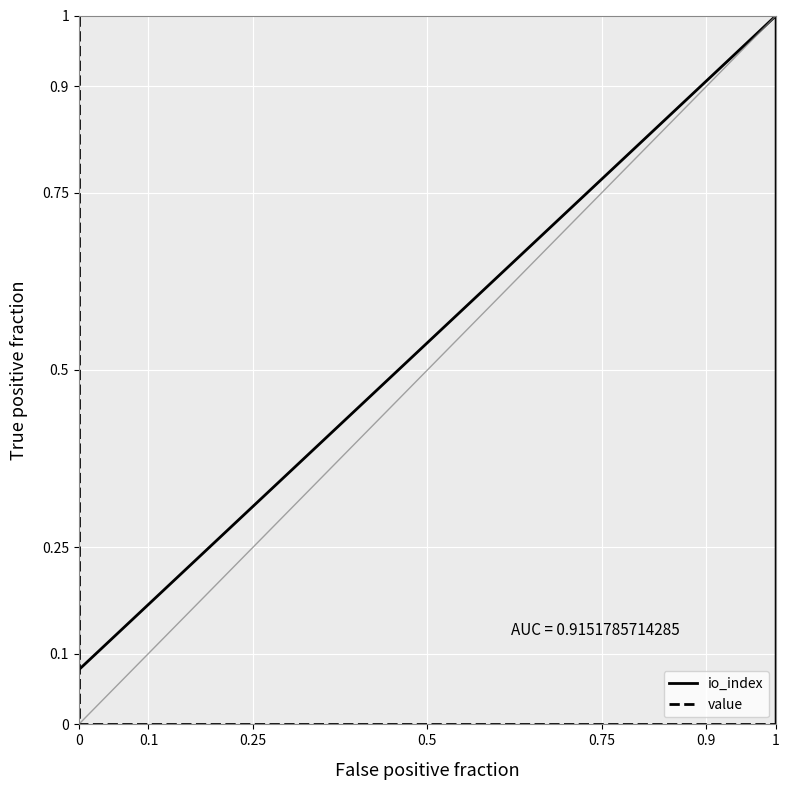

True or false: value and io_index intersect in this chart.

True